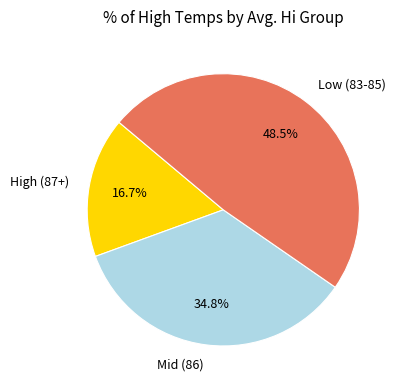

Between Low (83-85) and Mid (86), which is larger?

Low (83-85)